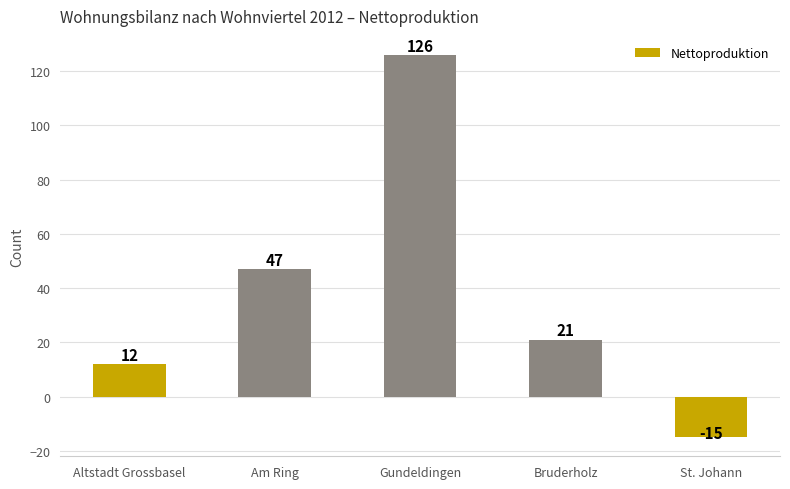

Is it true that the value at Gundeldingen is 126?

True